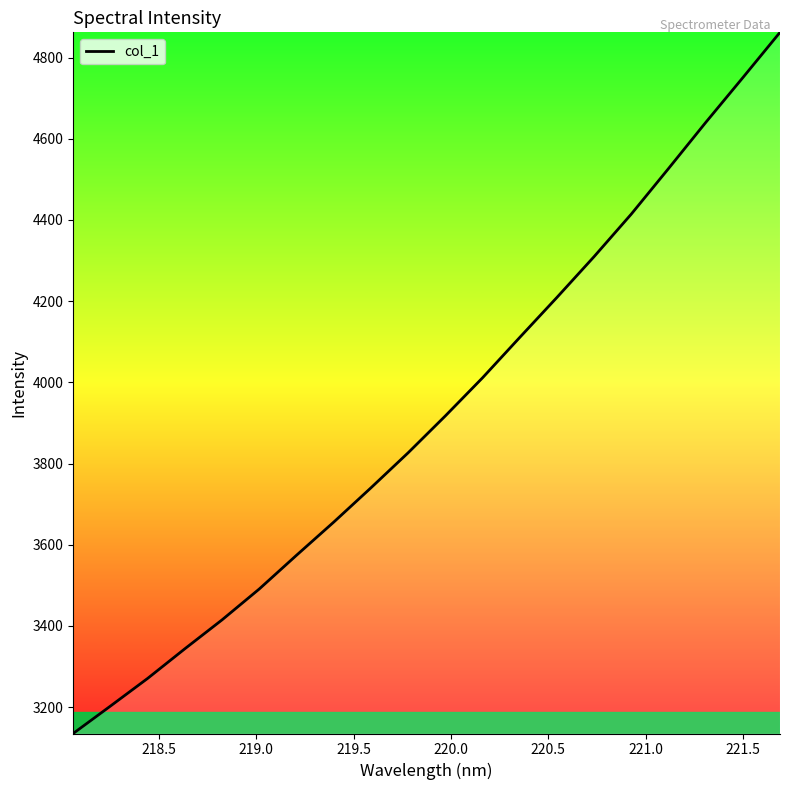

What is the greatest value displayed?

4862.2